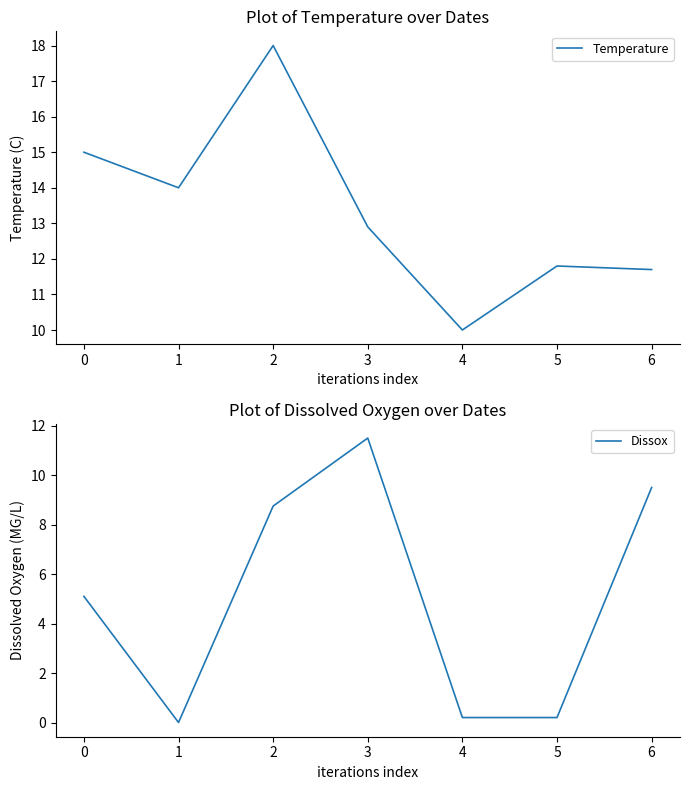

Which series has the largest range (max minus min)?

Dissox